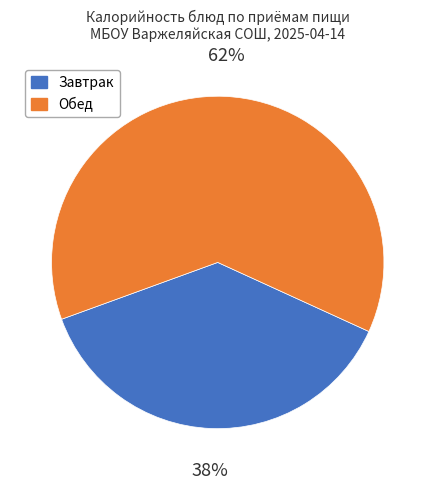

Is the sum of Завтрак and Обед greater than half?

Yes